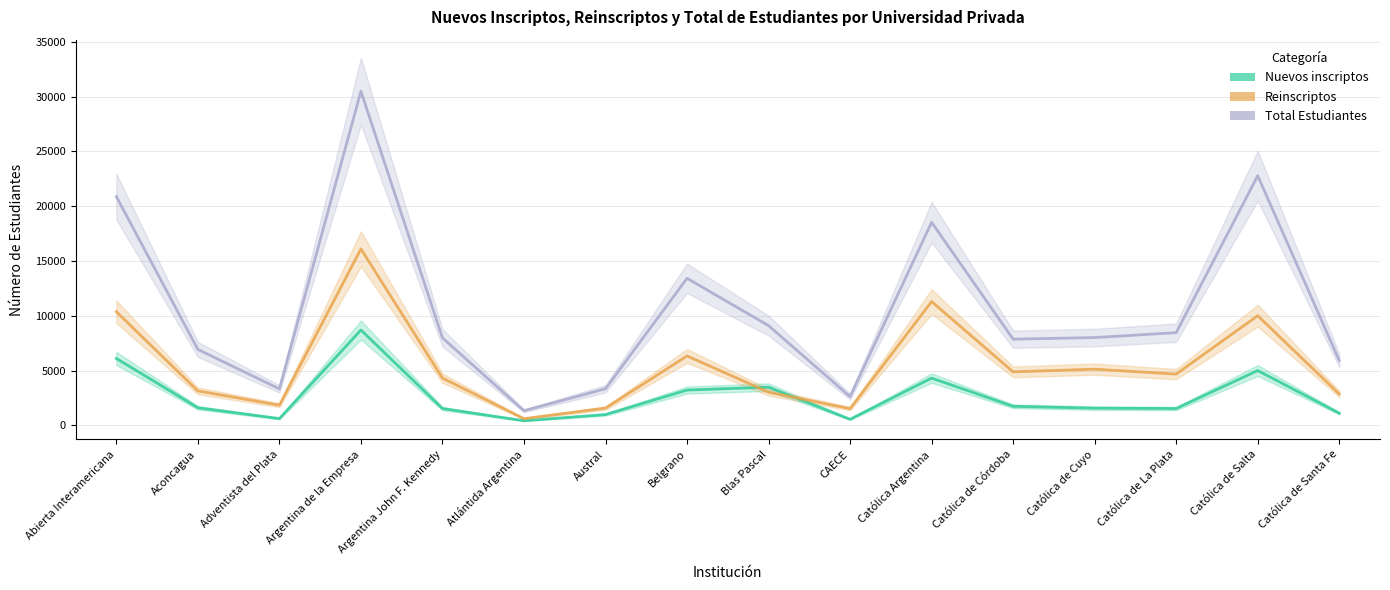

What is the difference between the maximum and second lowest values in the Total Estudiantes series?

27864